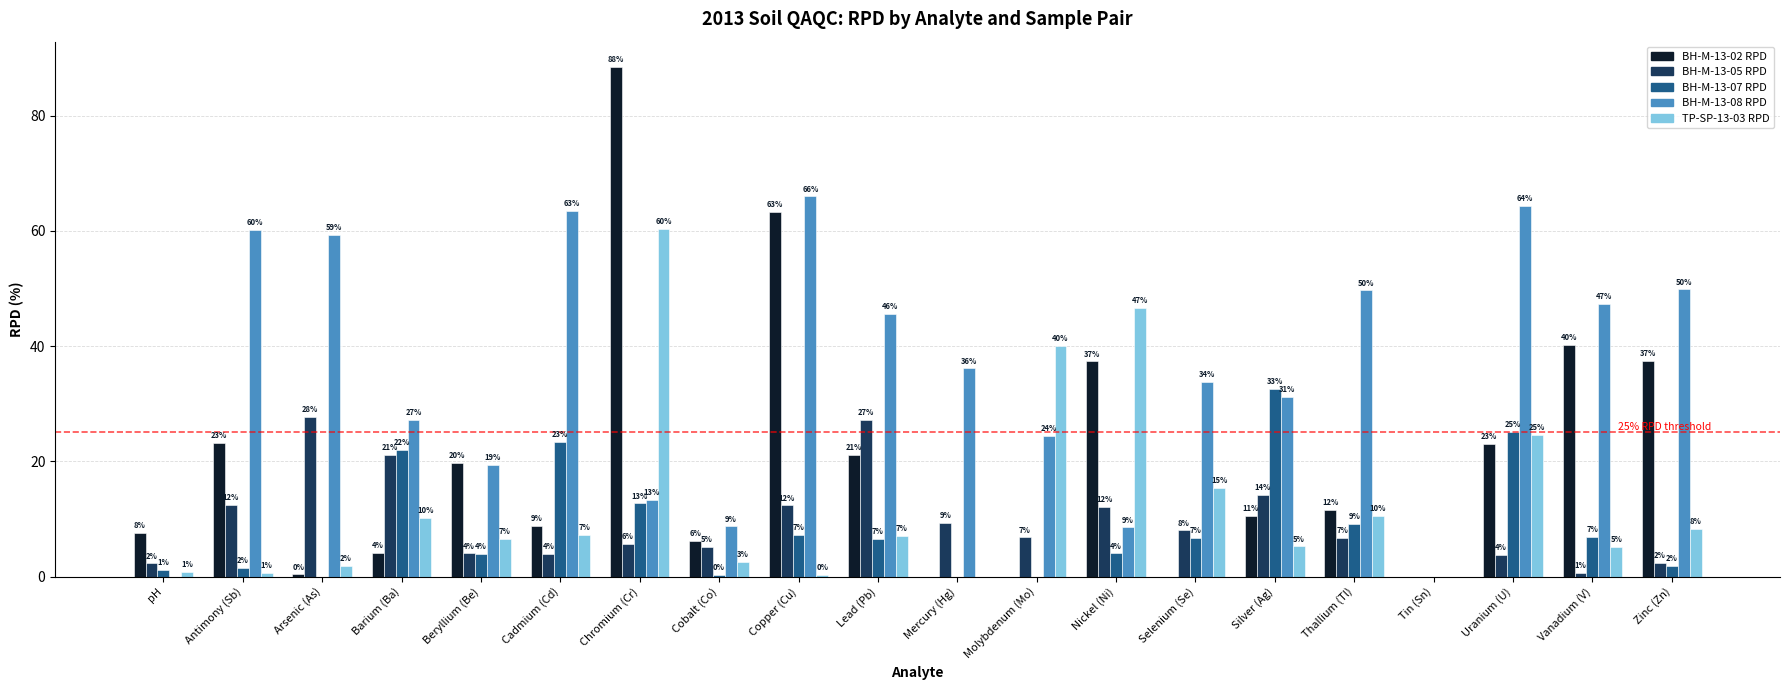

List the series in order of their peak value, highest first.

BH-M-13-02 RPD, BH-M-13-08 RPD, TP-SP-13-03 RPD, BH-M-13-07 RPD, BH-M-13-05 RPD